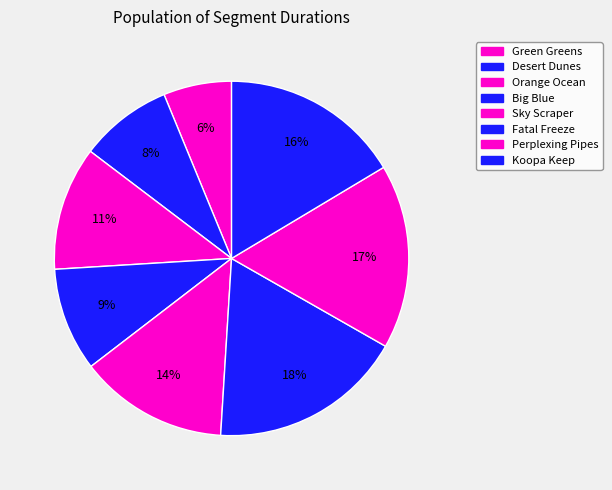

What percentage is the Orange Ocean slice, to the nearest percent?

11%